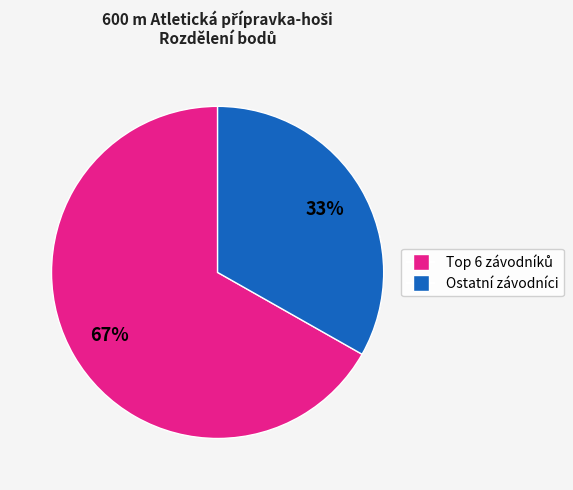

Is there a majority slice in this chart?

Yes